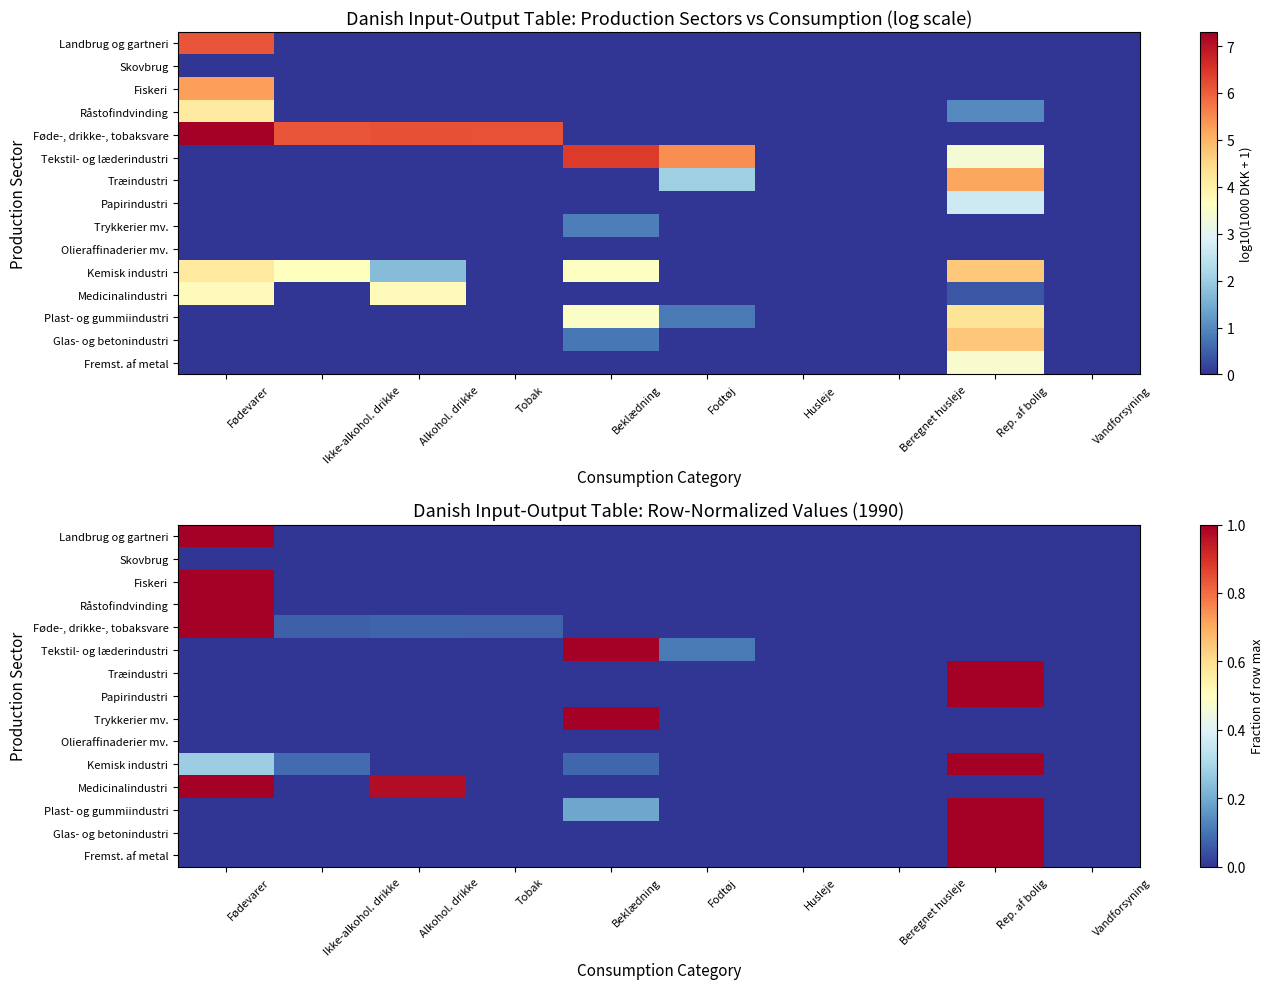

Which category has the highest value across all series?

Fødevarer